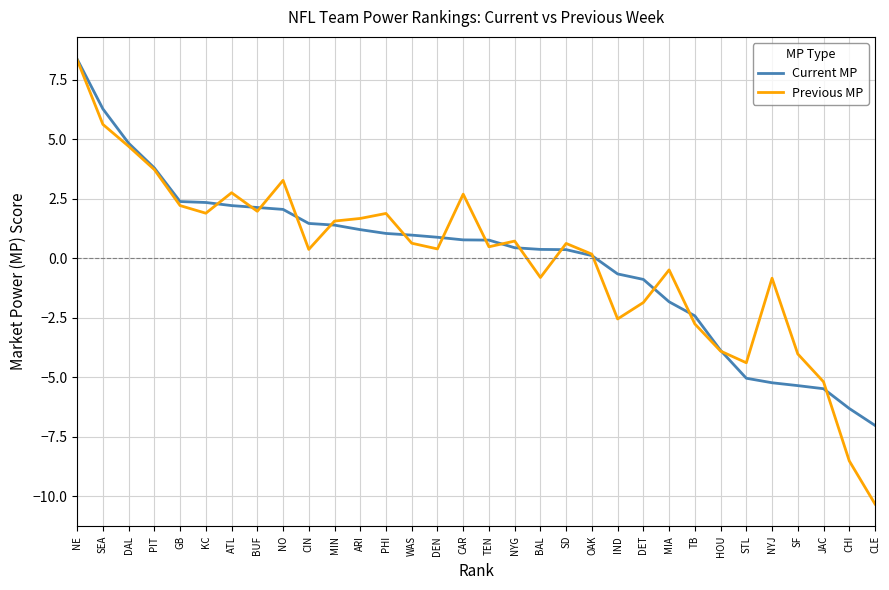

Which category has the highest value in the Current MP series?

NE